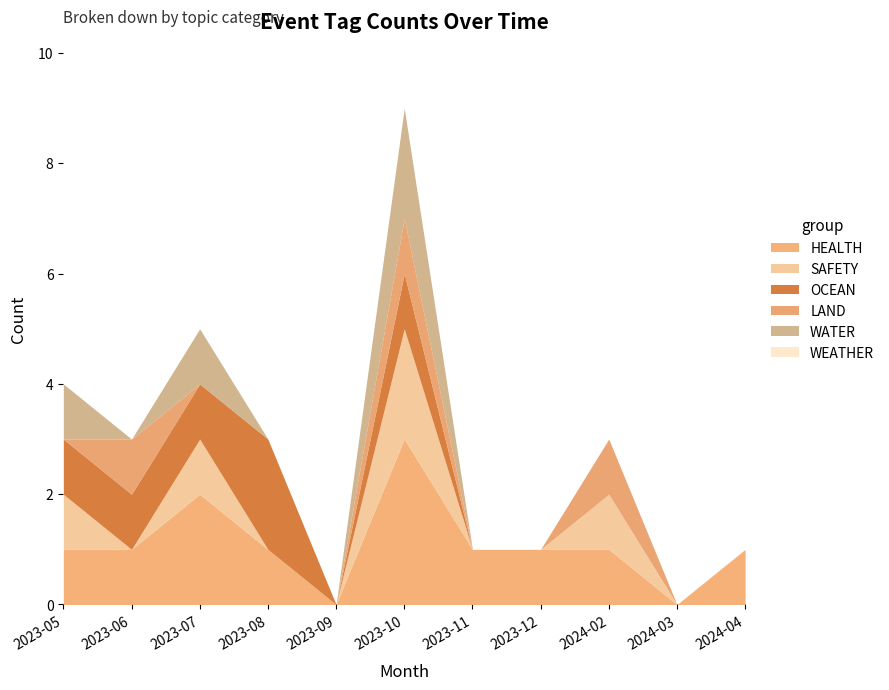

What is the difference between the highest and lowest values at 2023-05?

1